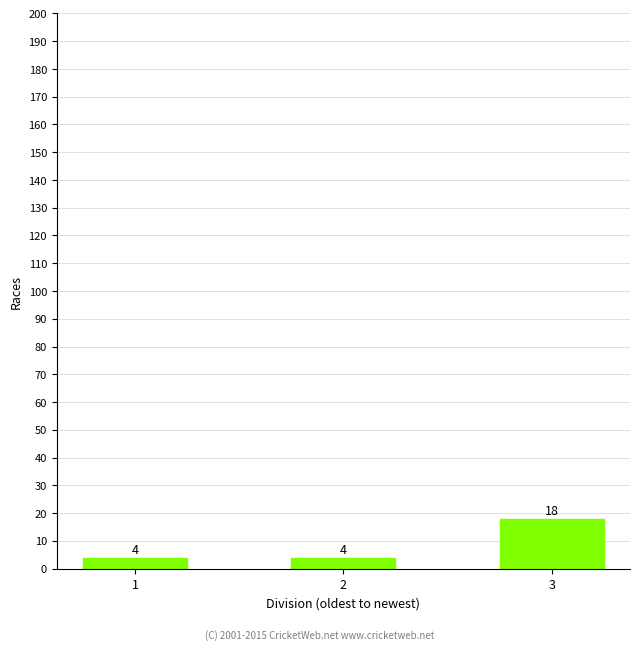

The chart shows a value of 4 at 1. True or false?

True